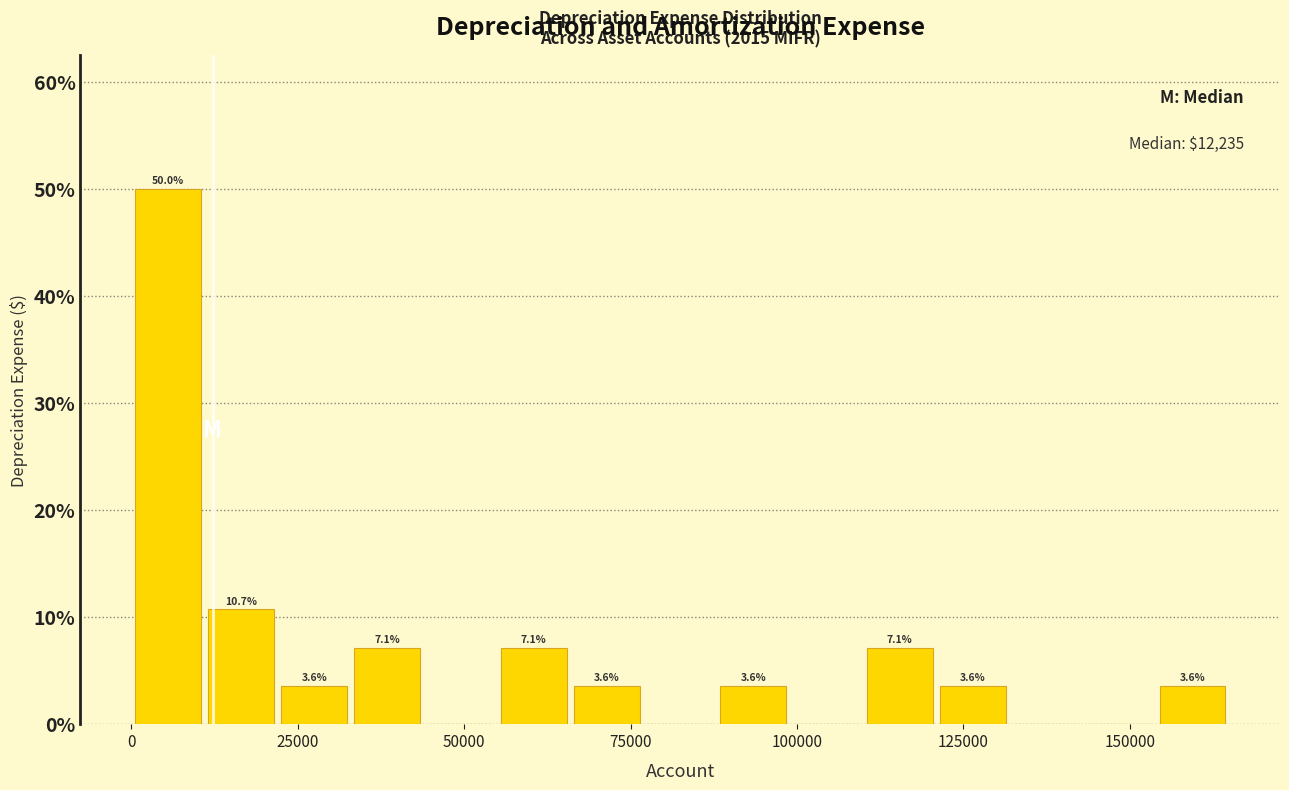

Around what value on the x-axis is the tallest bar? Give the approximate position of its centre, as read against the axis.

5000